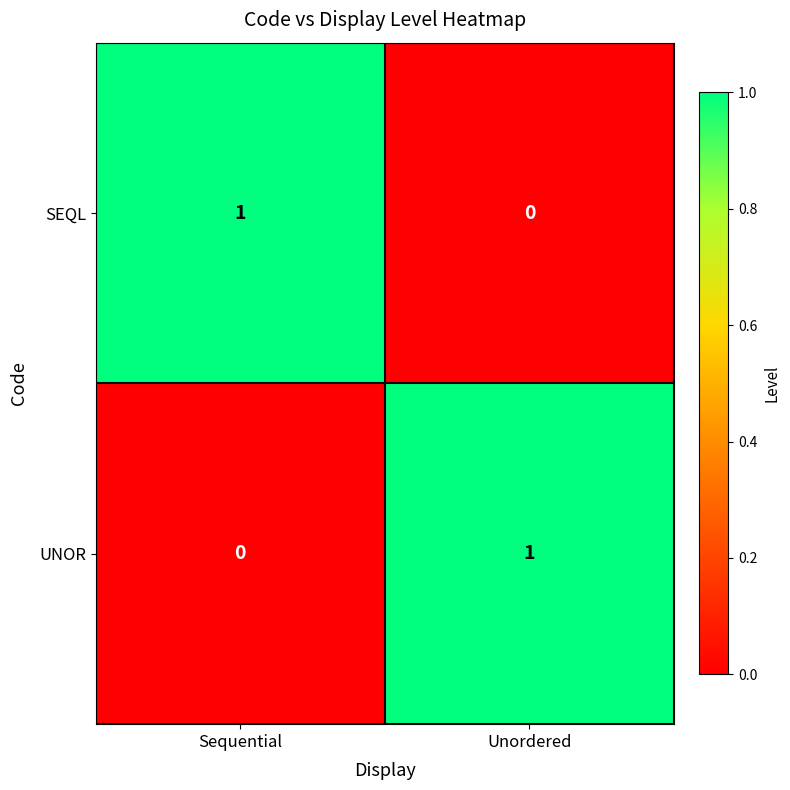

True or false: SEQL has a value of 0 at Unordered.

True